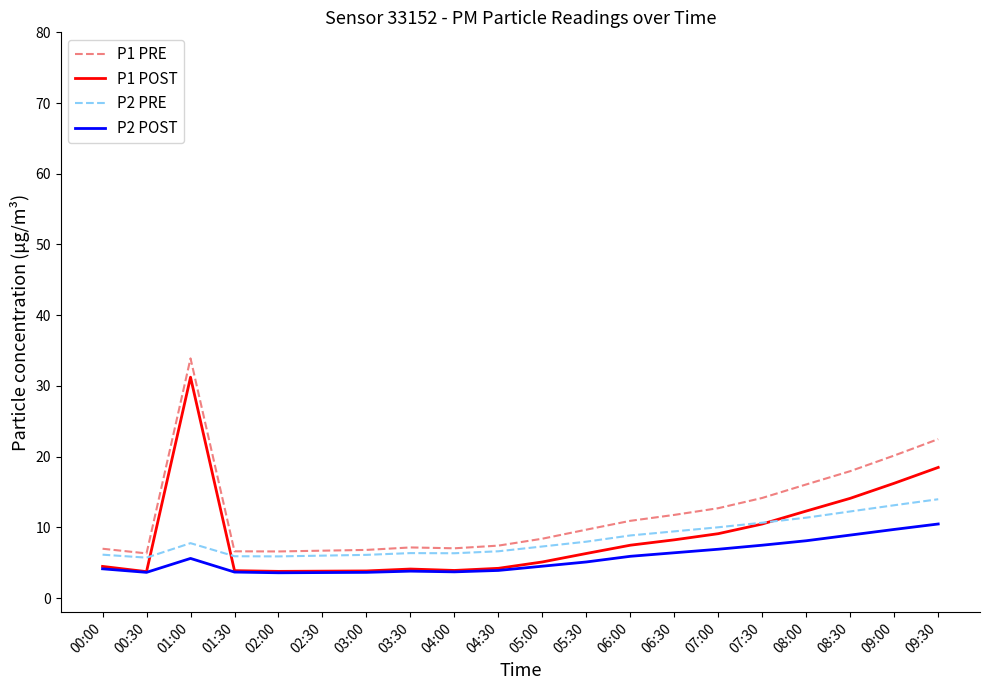

Is the value of P2 POST at 00:00 greater than the value of P2 PRE at 09:00?

No